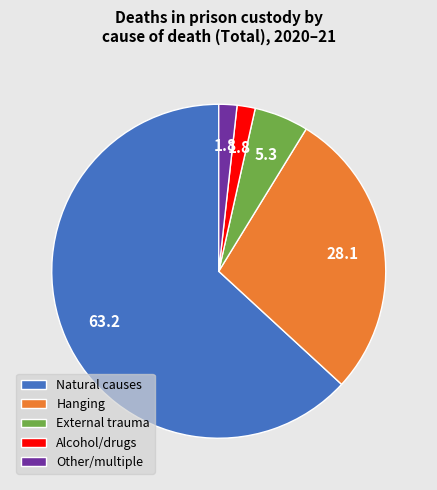

True or false: External trauma accounts for 13% of the total.

False